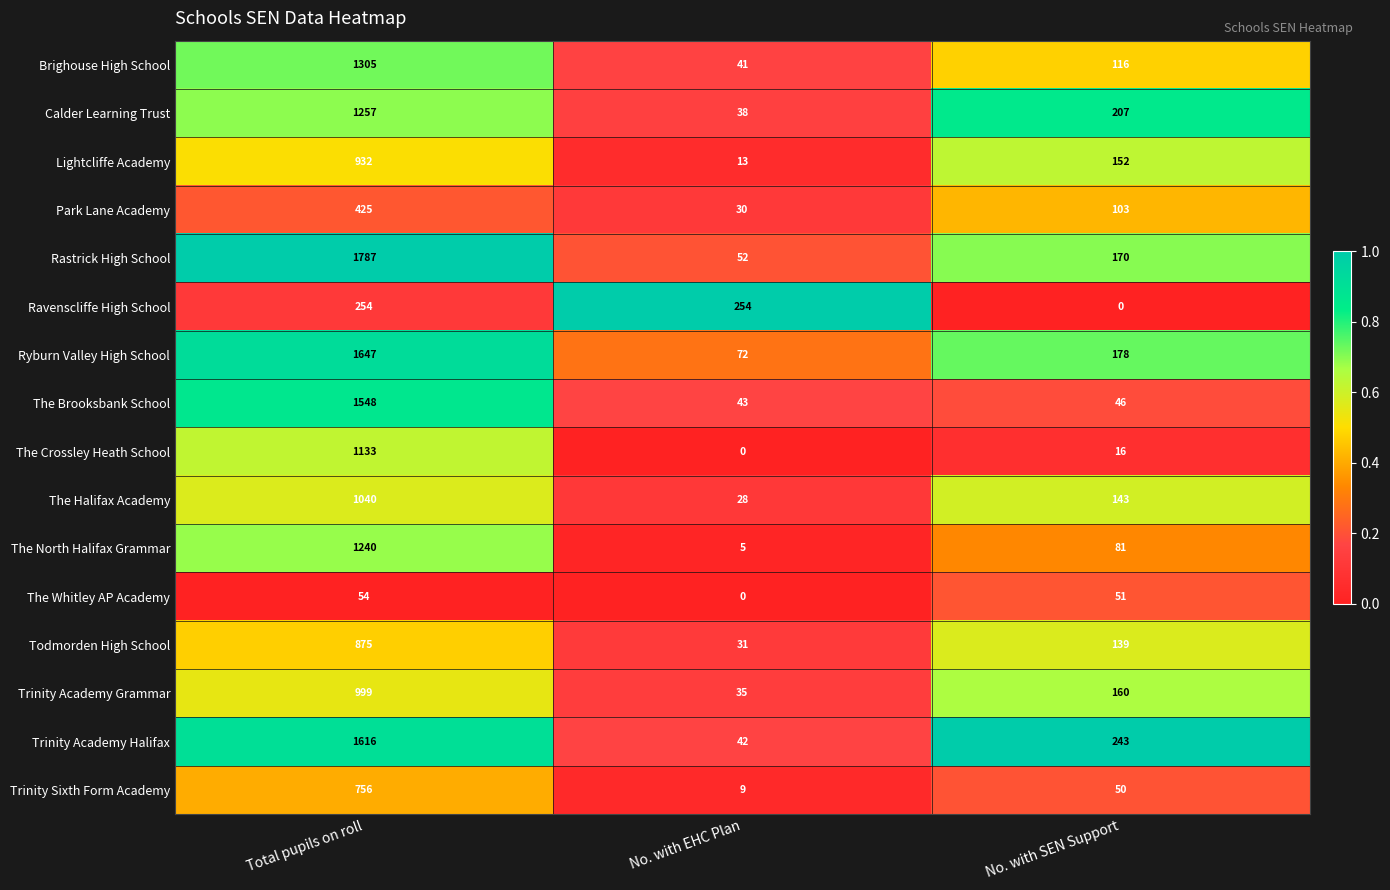

At how many categories does at least one series exceed 0?

3